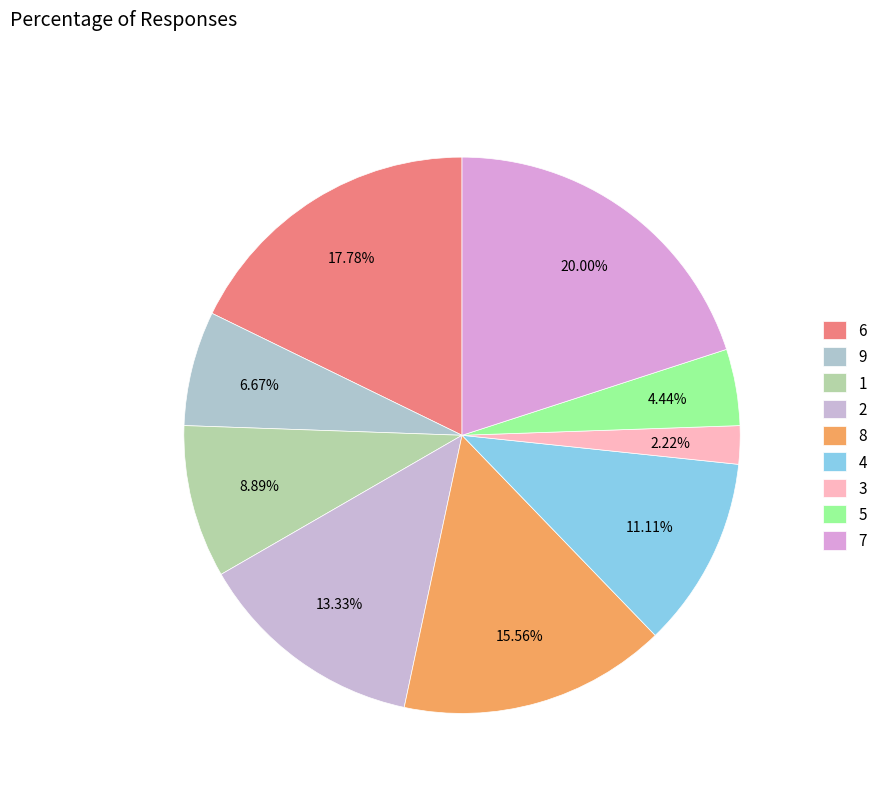

Which category has the biggest portion of the pie?

7